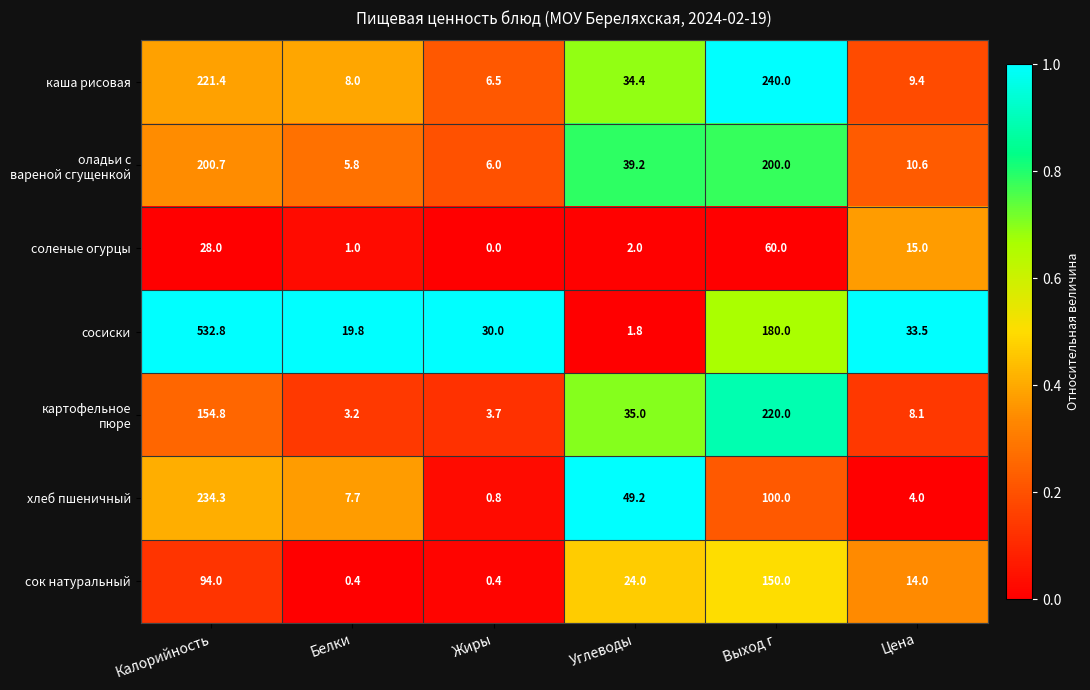

Where is соленые огурцы nearest to the value 30?

Калорийность